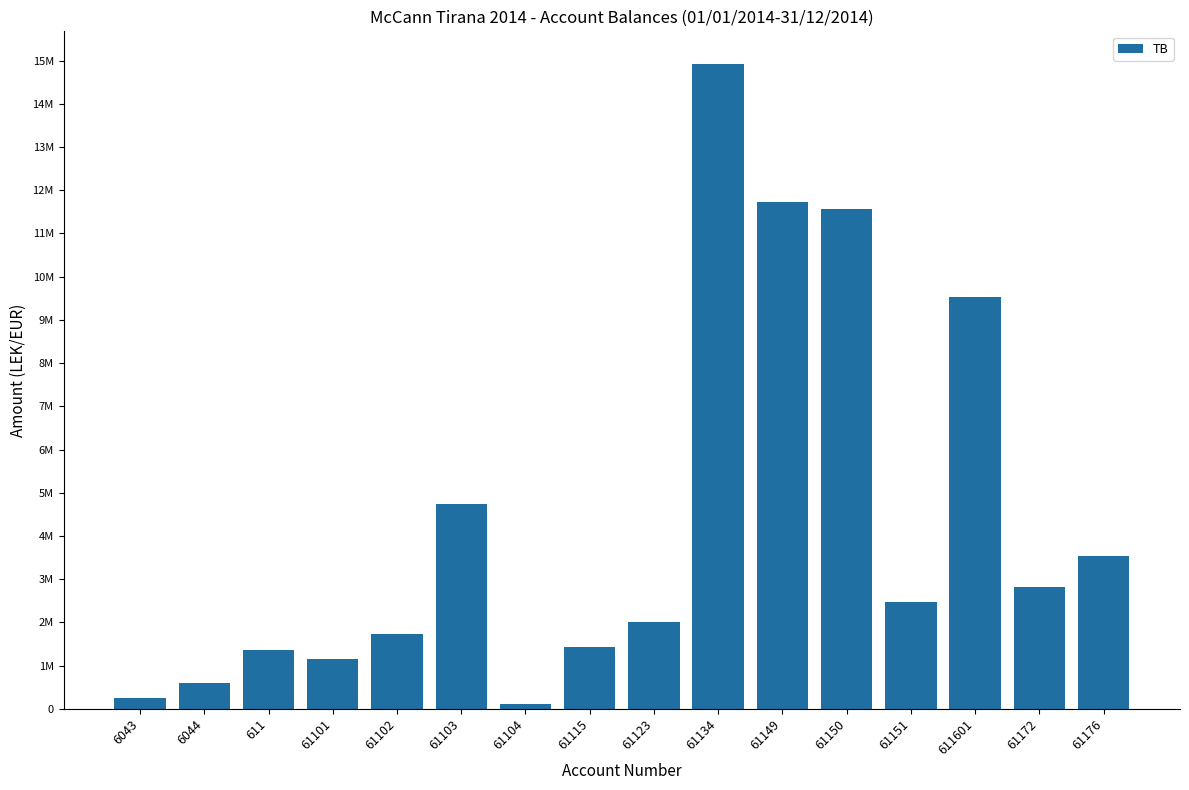

What is the greatest value displayed?

14931158.8